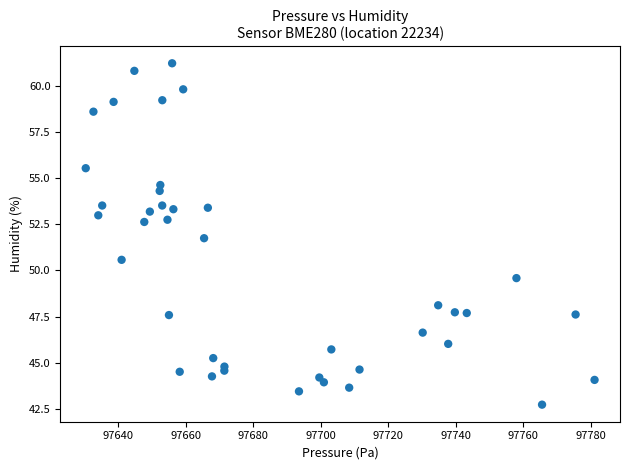

What is the range of X values (max minus min)?

150.8